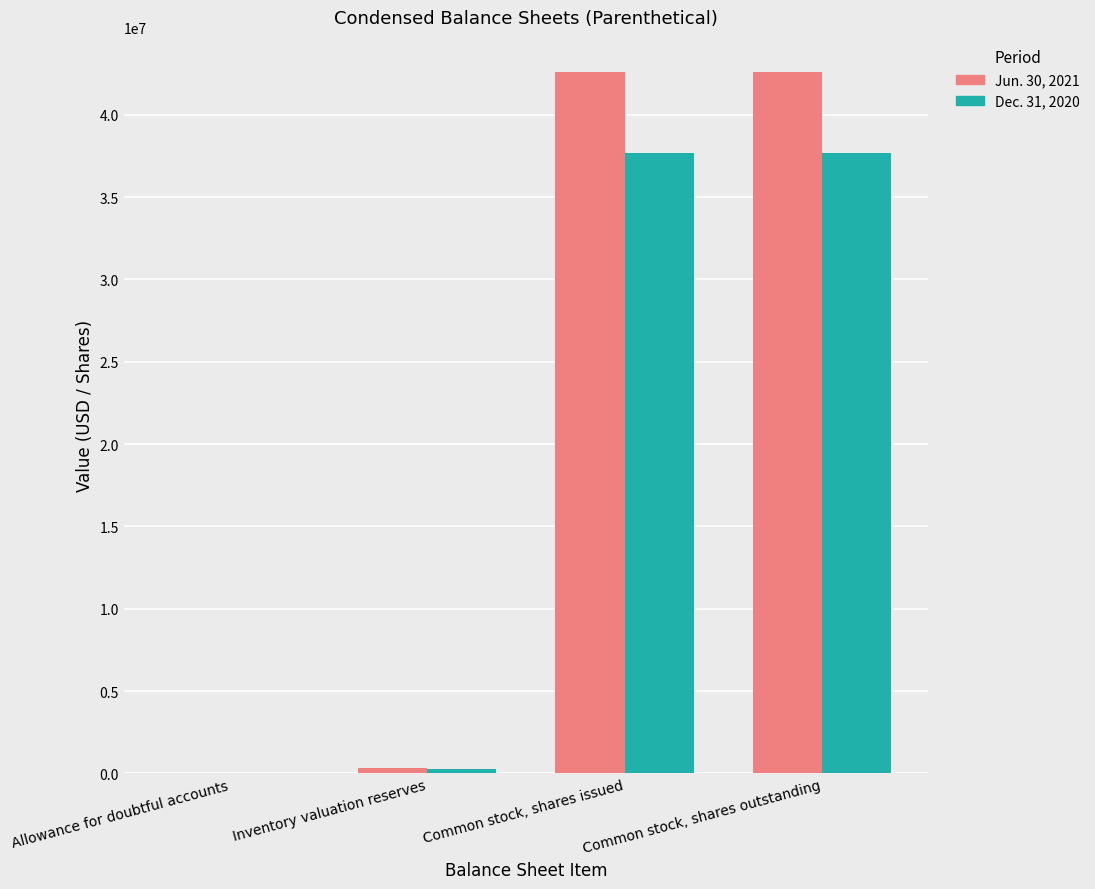

The Dec. 31, 2020 series shows 16394857 at Common stock, shares outstanding. True or false?

False